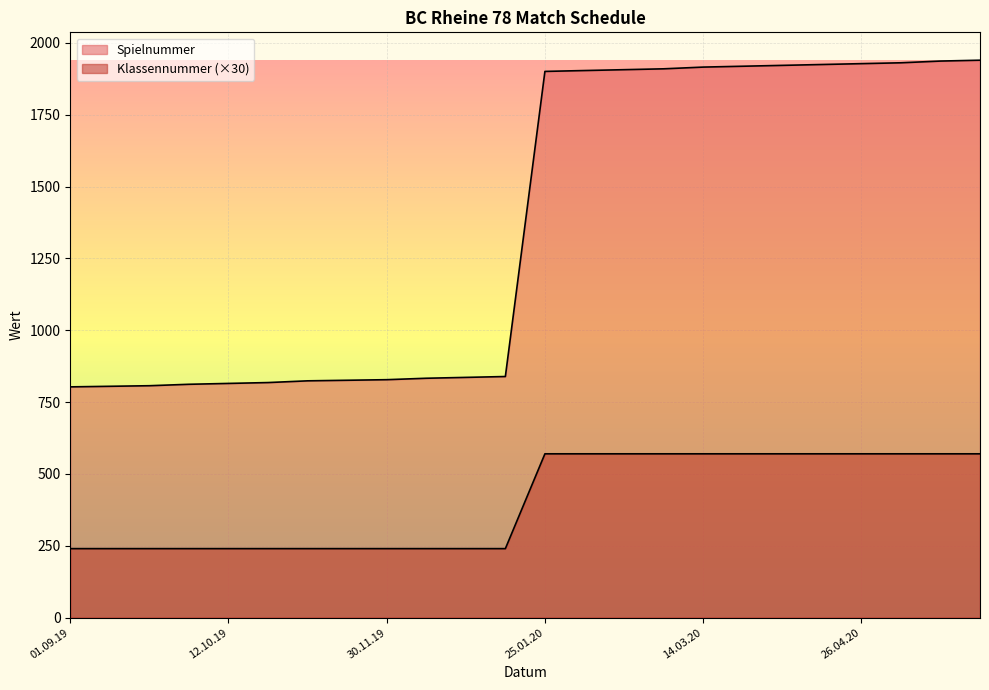

What is the highest value of the Klassennummer series?

570